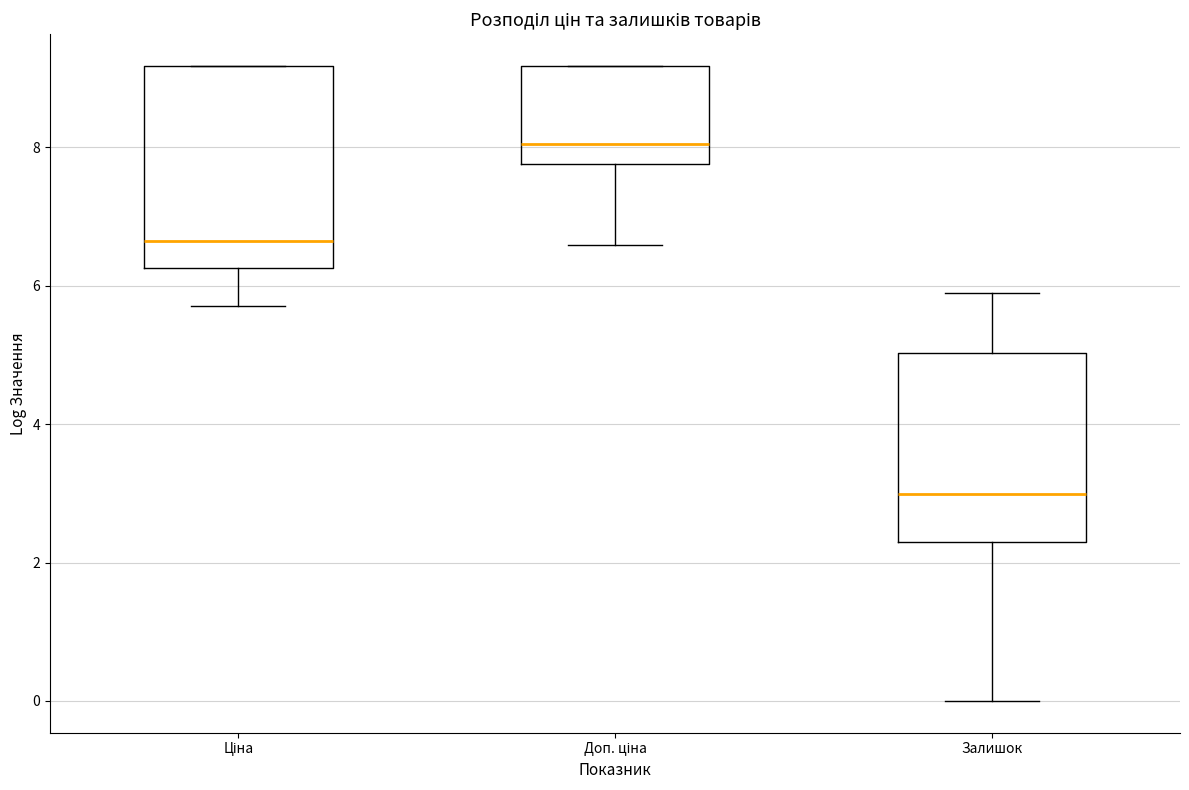

Reading left to right, read every box against the y-axis: the position of its median line, the range the box covers, and the ends of its whiskers. The values are not printed on the chart, so give them approximately, as read against the axis.

Ціна: median 6.6, box 6.2 to 9.2, whiskers 5.8 to 9.2
Доп. ціна: median 8.0, box 7.8 to 9.2, whiskers 6.6 to 9.2
Залишок: median 3.0, box 2.4 to 5.0, whiskers 0.0 to 5.8